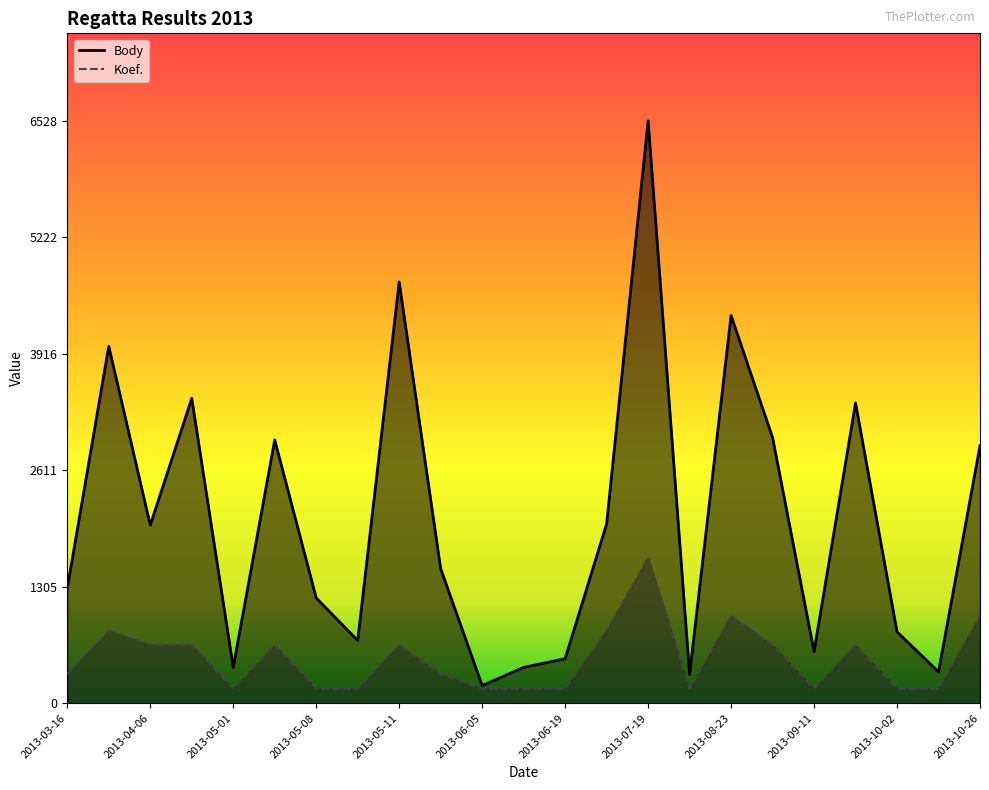

The Body series shows 198.0 at 2013-06-05. True or false?

True